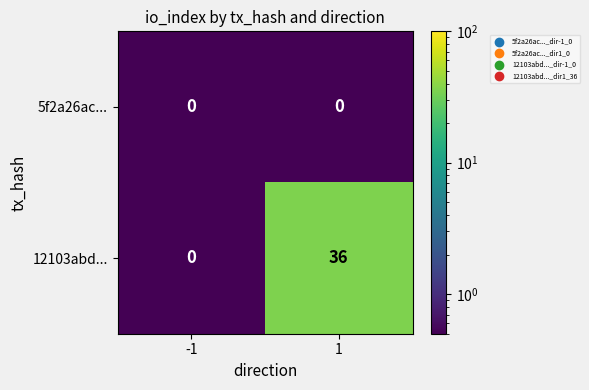

List the series in order of their peak value, highest first.

12103abd..., 5f2a26ac...